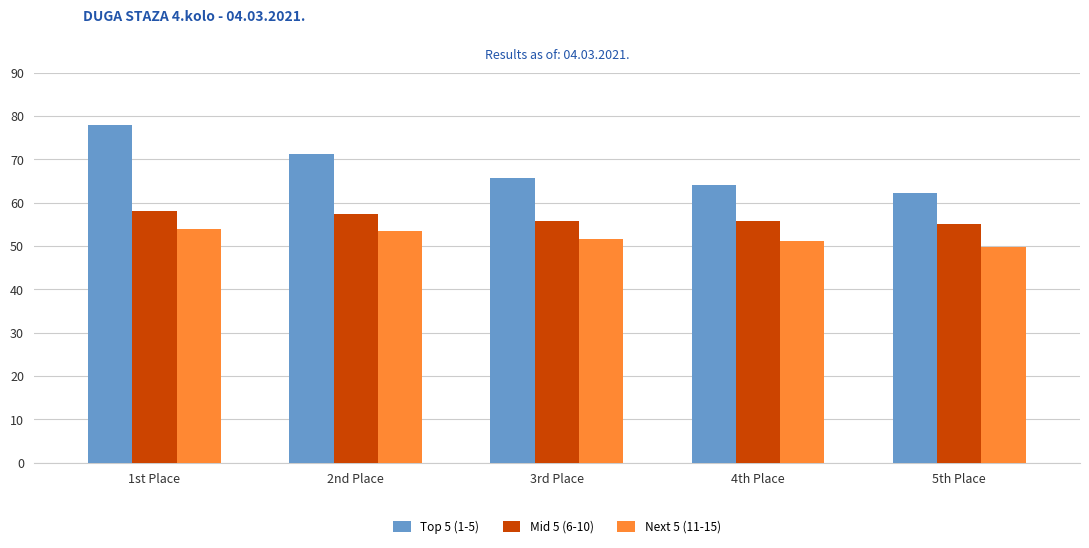

List the labels in order of Top 5 (1-5) value, largest first.

1st Place, 2nd Place, 3rd Place, 4th Place, 5th Place